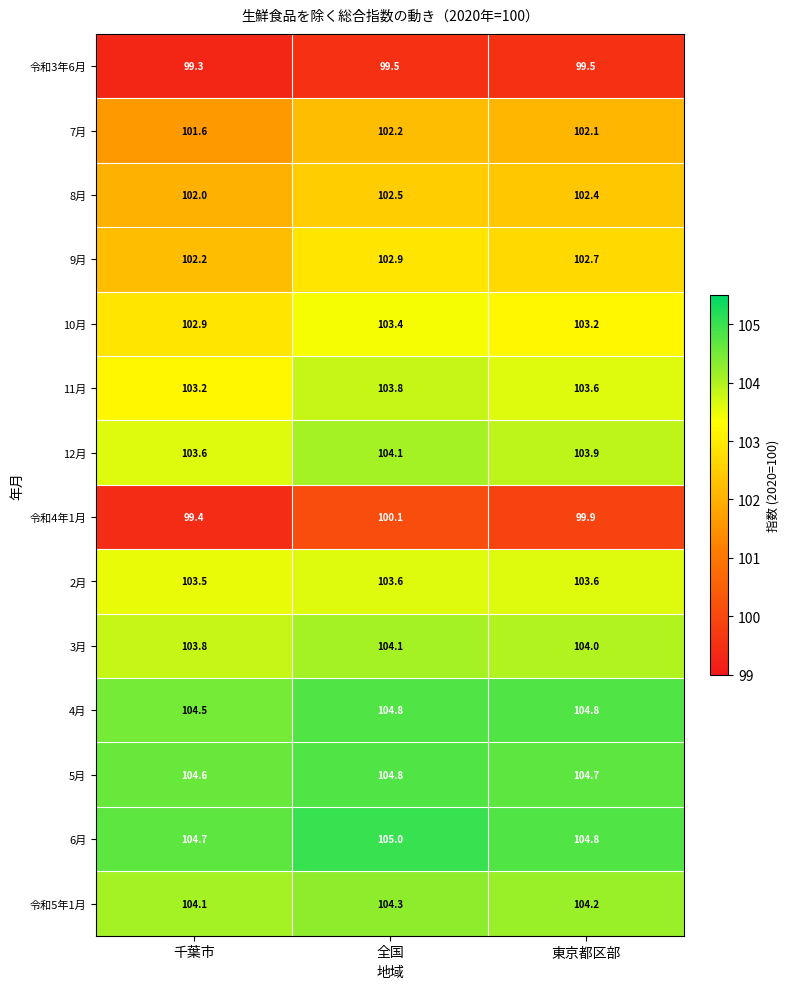

Read the 10月 value at 東京都区部.

103.2